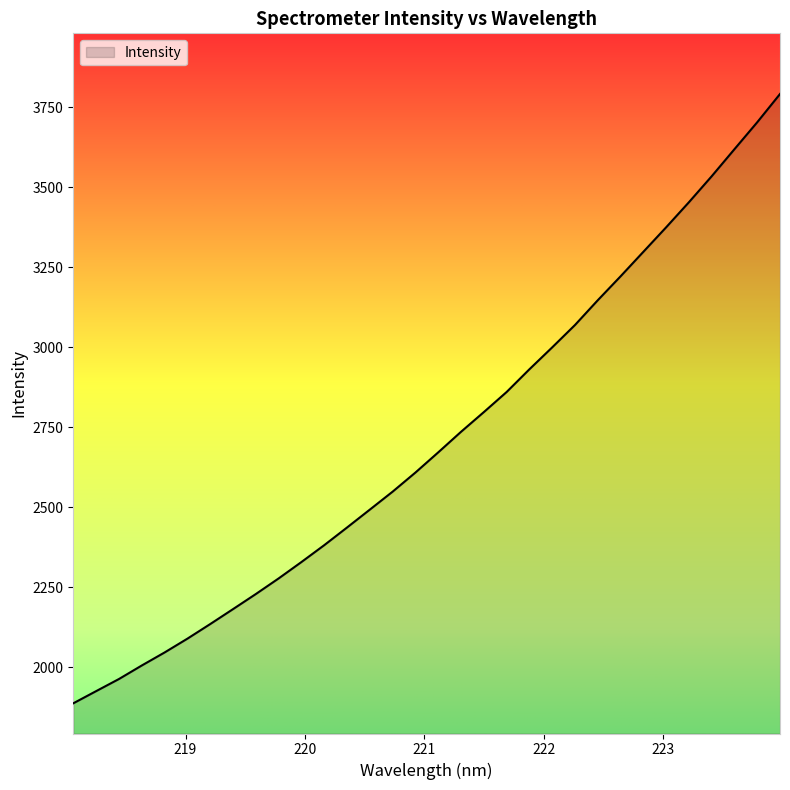

What is the difference between the maximum and minimum values?

1904.6